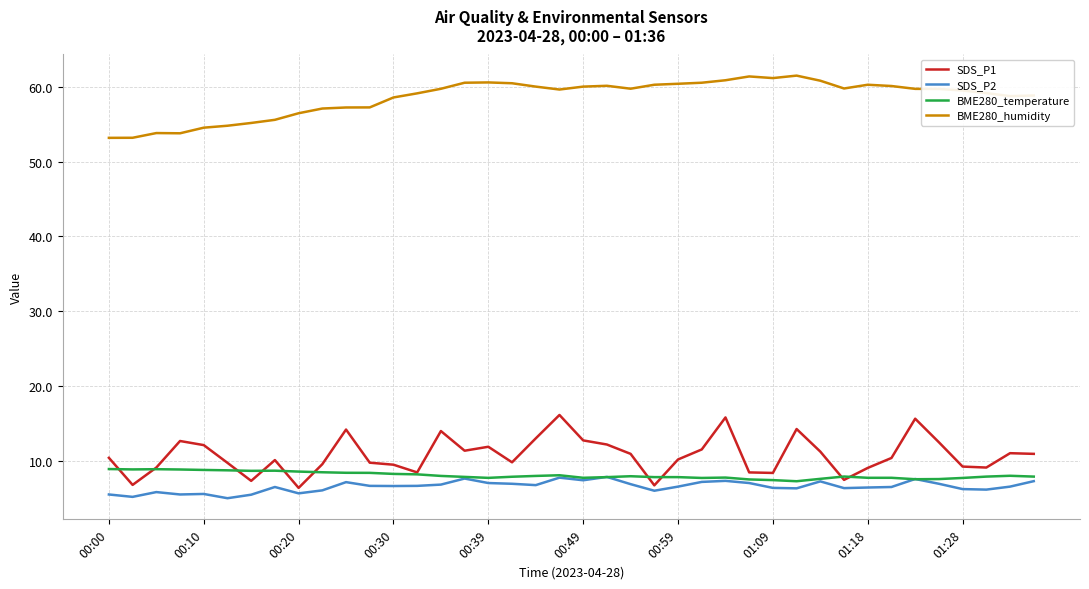

What is the greatest value displayed?

61.5